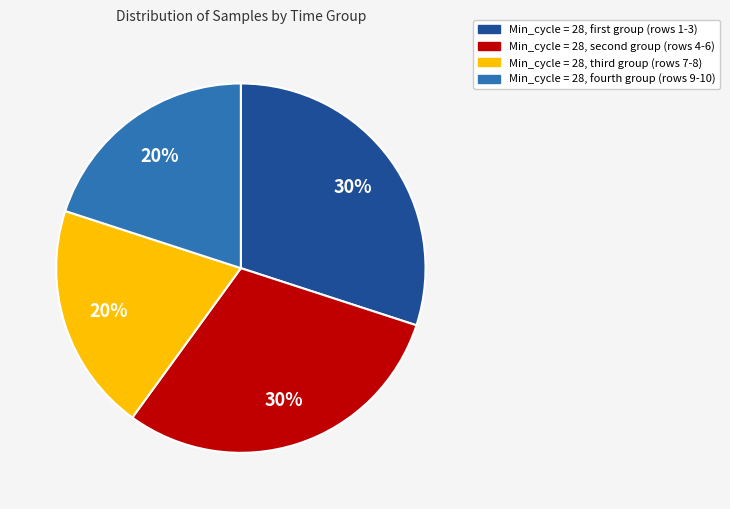

To the nearest percent, what is the average slice percentage?

25%